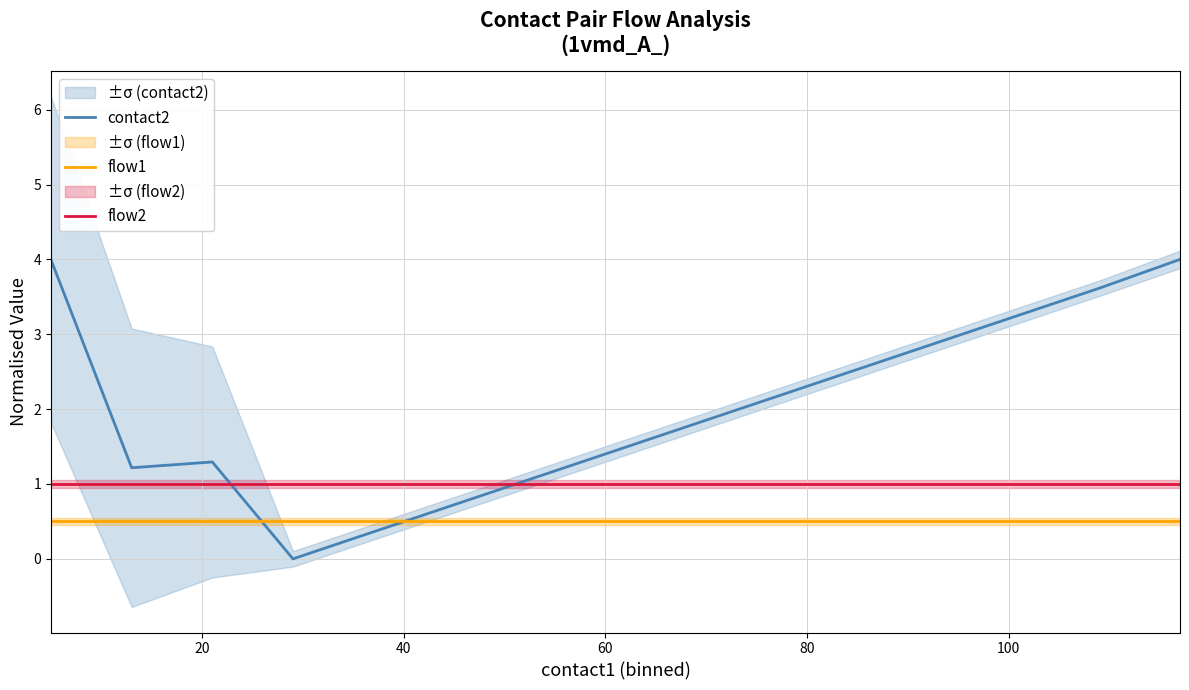

True or false: flow1 and flow2 cross at least once.

False